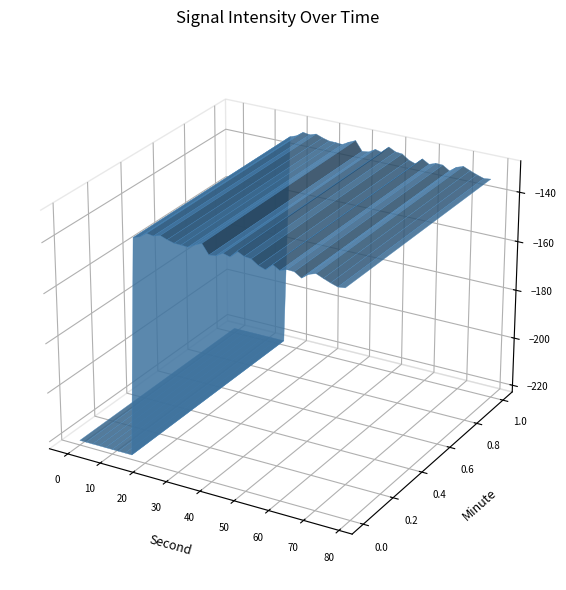

Reading left to right, what are all the values shown in this chart?

-220.9	-220.9	-220.9	-220.9	-220.9	-220.9	-220.9	-220.9	-220.9	-133.6	-132.7	-130.7	-131.2	-130.3	-131.3	-132.0	-132.1	-132.3	-130.8	-129.6	-133.4	-133.0	-131.4	-132.2	-129.3	-130.7	-131.0	-132.9	-133.8	-131.3	-132.8	-131.9	-132.0	-133.7	-131.7	-130.8	-131.9	-133.0	-133.8	-133.5